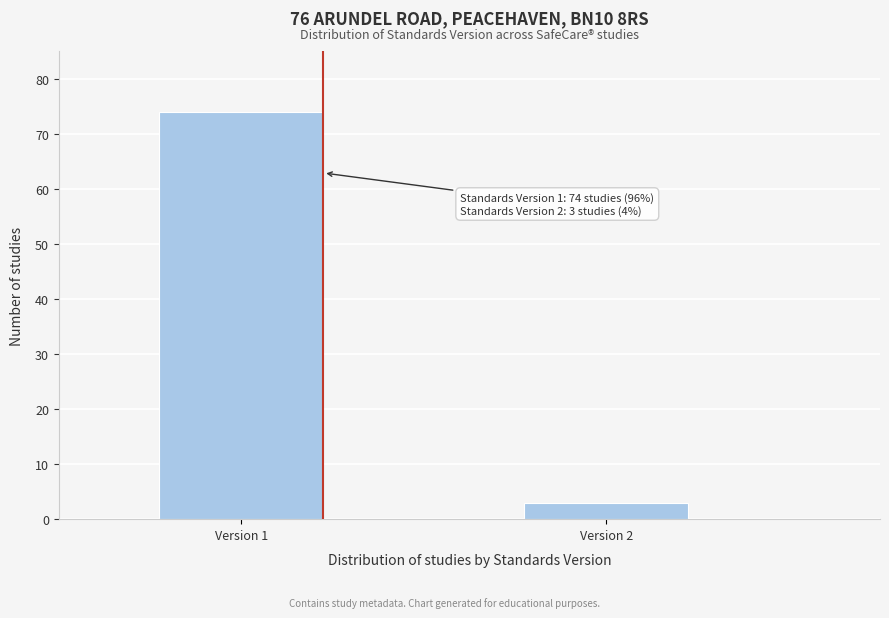

Reading right to left, list all the values displayed in this chart.

3	74